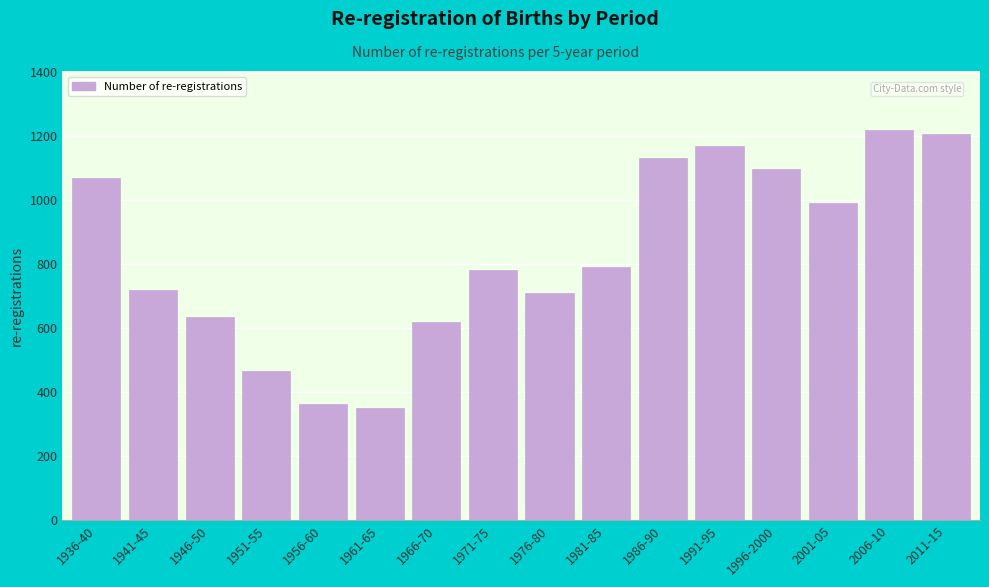

Reading left to right, transcribe all the data shown in this chart.

1070	720	636	467	364	352	619	781	710	791	1132	1168	1097	992	1220	1206